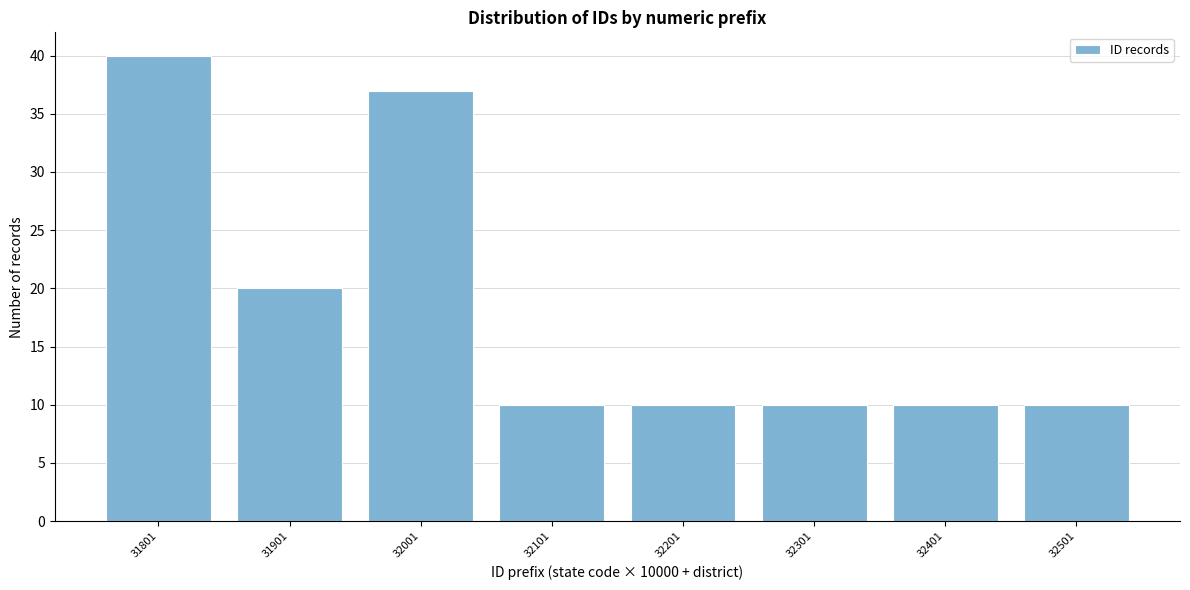

Reading left to right, transcribe all the data shown in this chart.

31801=40	31901=20	32001=37	32101=10	32201=10	32301=10	32401=10	32501=10